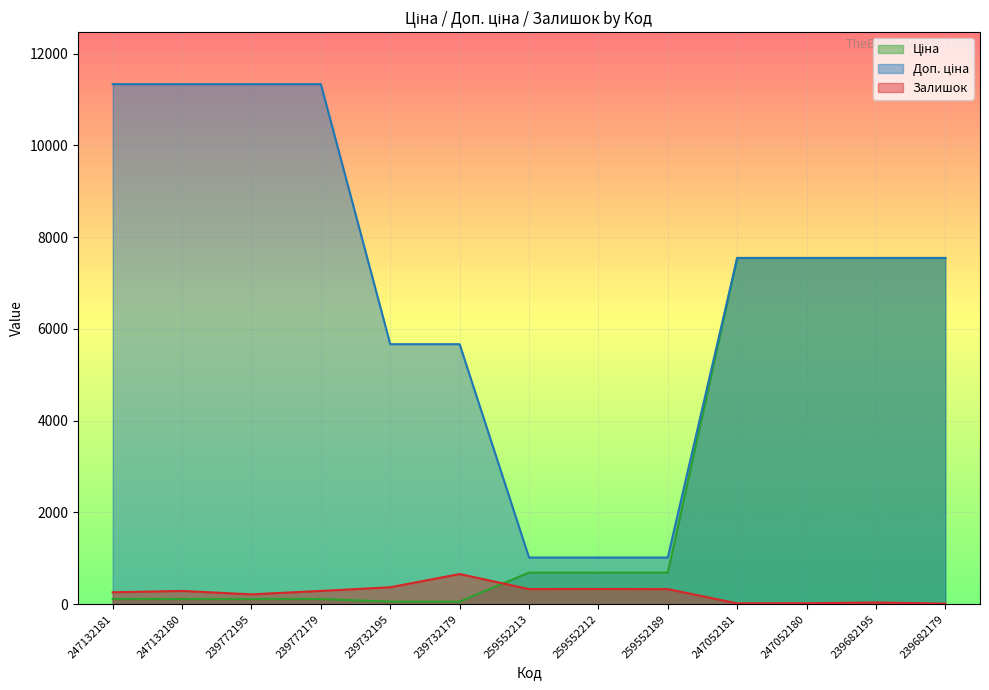

How many data points does each series have?

13